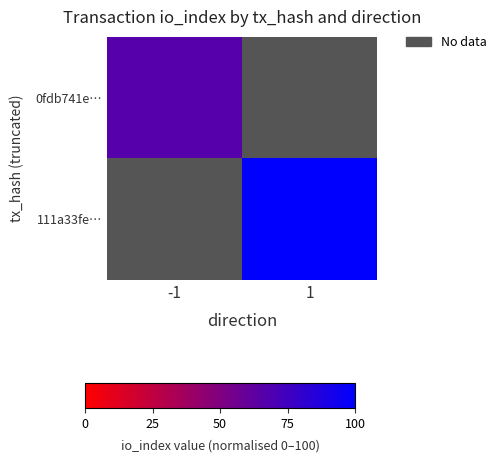

At which label does 0fdb741e… reach its peak?

-1